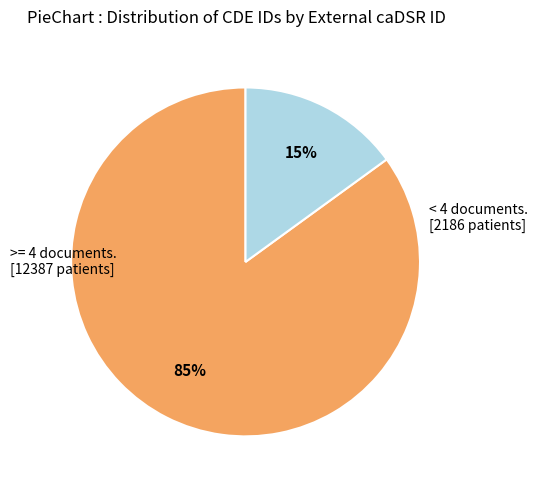

To the nearest percent, what is the average slice percentage?

50%